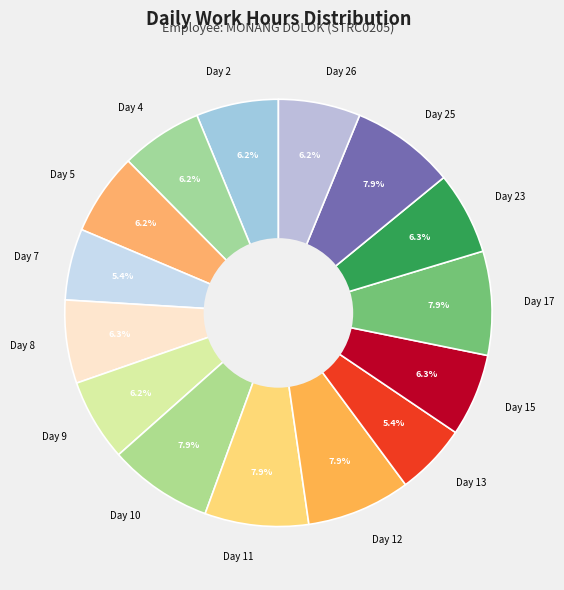

Approximately how many times larger is the value at Day 9 compared to Day 8?

1.0